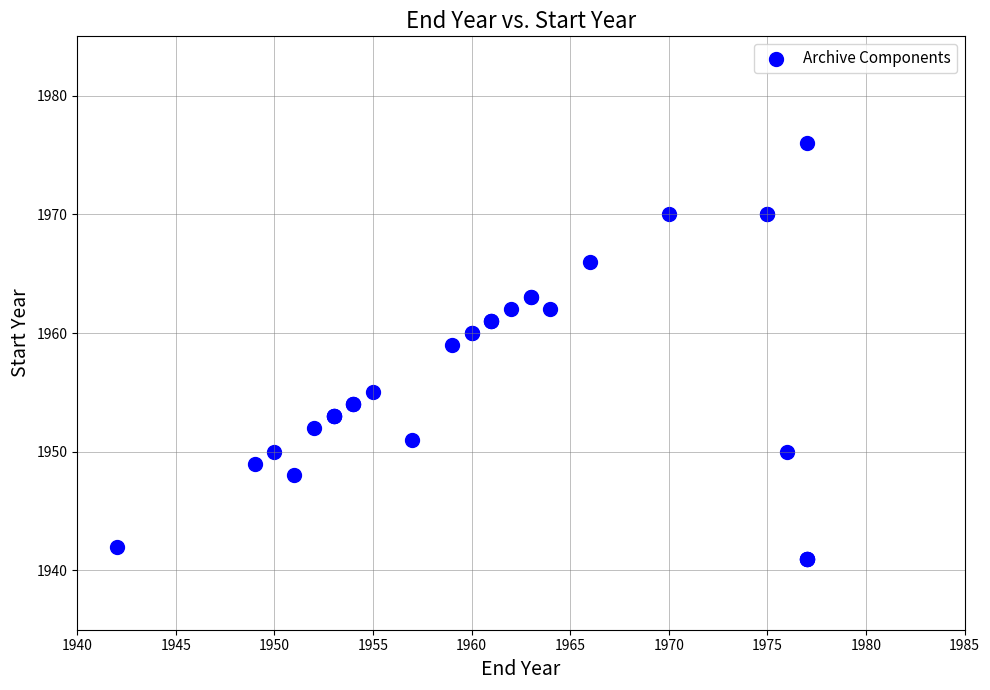

What Y value in the scatter plot is closest to 1958?

1959